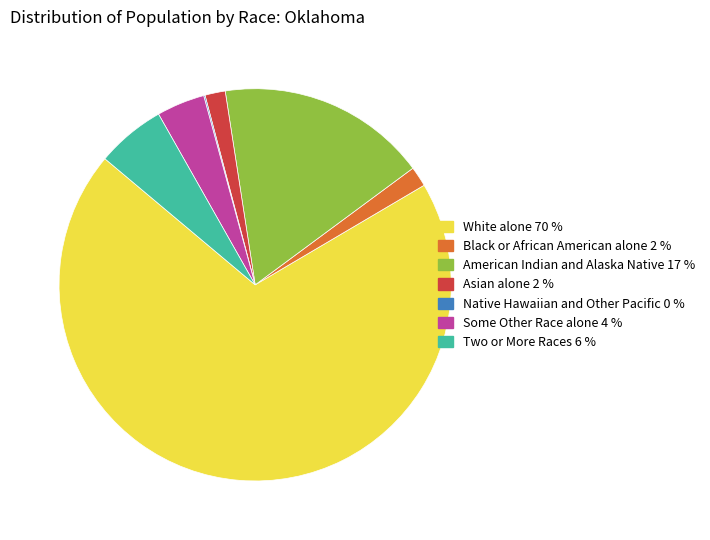

Which has a higher value, American Indian and Alaska Native or Some Other Race alone?

American Indian and Alaska Native